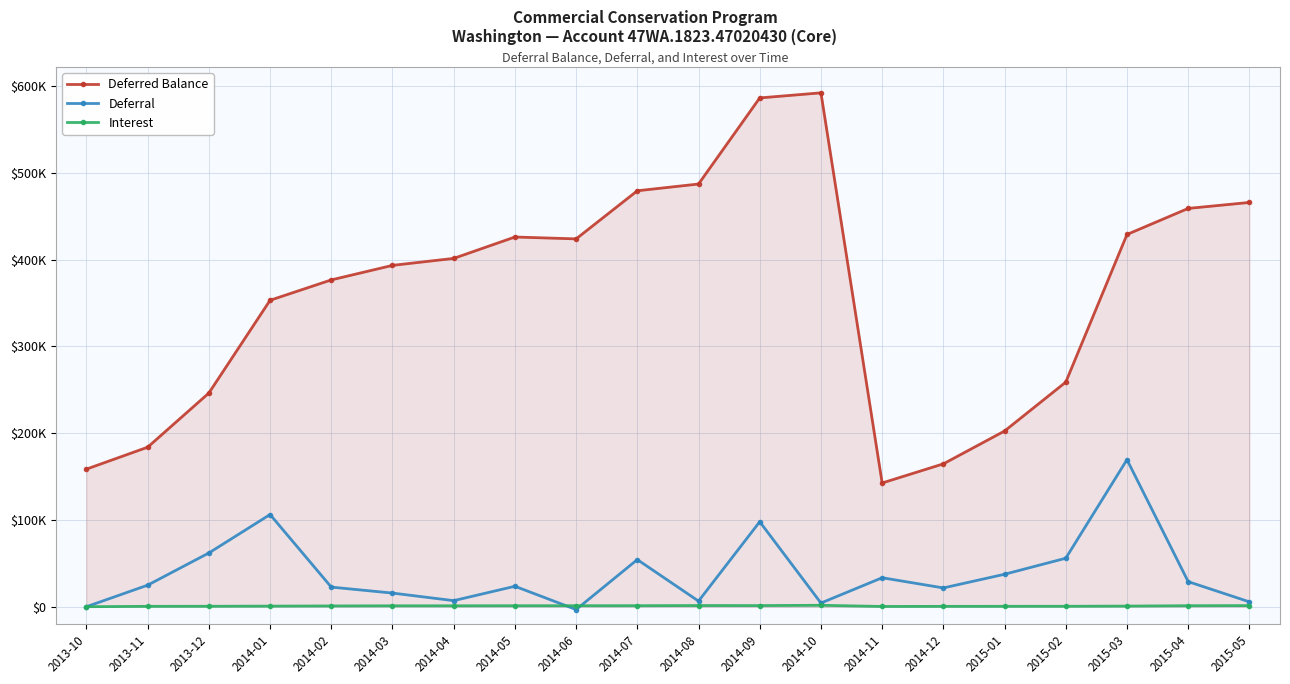

Reading right to left, transcribe all the data shown in this chart.

Deferred Balance: 2015-05=465881.7	2015-04=459014.7	2015-03=428985.3	2015-02=258839.4	2015-01=202475.6	2014-12=164622.2	2014-11=142588.6	2014-10=592205.6	2014-09=586348.8	2014-08=487128.3	2014-07=479345.2	2014-06=423904.1	2014-05=426057.0	2014-04=401405.0	2014-03=393371.0	2014-02=376629.2	2014-01=353163.3	2013-12=246258.5	2013-11=183830.4	2013-10=158578.3
Deferral: 2015-05=5600.0	2015-04=28883.5	2015-03=169431.4	2015-02=55859.0	2015-01=37399.0	2014-12=21640.0	2014-11=33374.8	2014-10=4238.3	2014-09=97919.2	2014-08=6460.0	2014-07=54271.0	2014-06=-3291.0	2014-05=23544.0	2014-04=6983.2	2014-03=15702.2	2014-02=22585.5	2014-01=106225.0	2013-12=61920.7	2013-11=24828.5	2013-10=0.0
Interest: 2015-05=1267.0	2015-04=1145.9	2015-03=714.5	2015-02=504.8	2015-01=454.4	2014-12=393.6	2014-11=291.0	2014-10=1618.5	2014-09=1301.2	2014-08=1323.1	2014-07=1170.1	2014-06=1138.1	2014-05=1108.0	2014-04=1050.8	2014-03=1039.6	2014-02=880.5	2014-01=679.7	2013-12=507.4	2013-11=423.6	2013-10=0.0